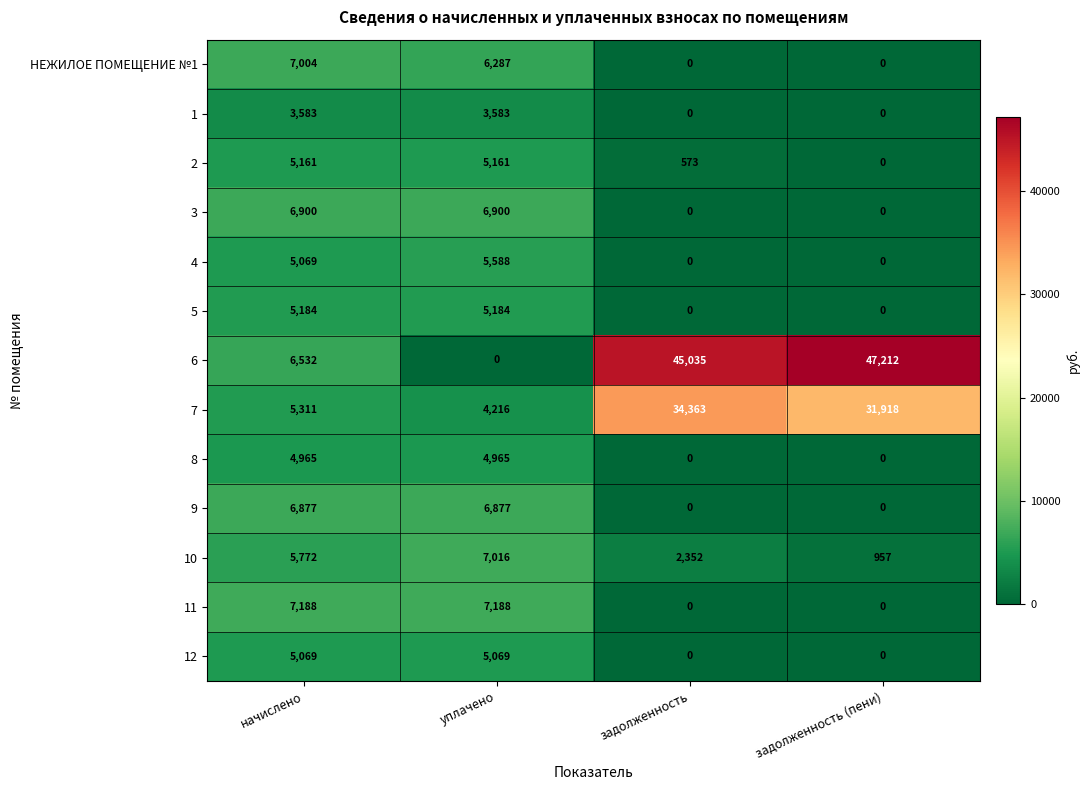

What is the sum of all 11 values?

14376